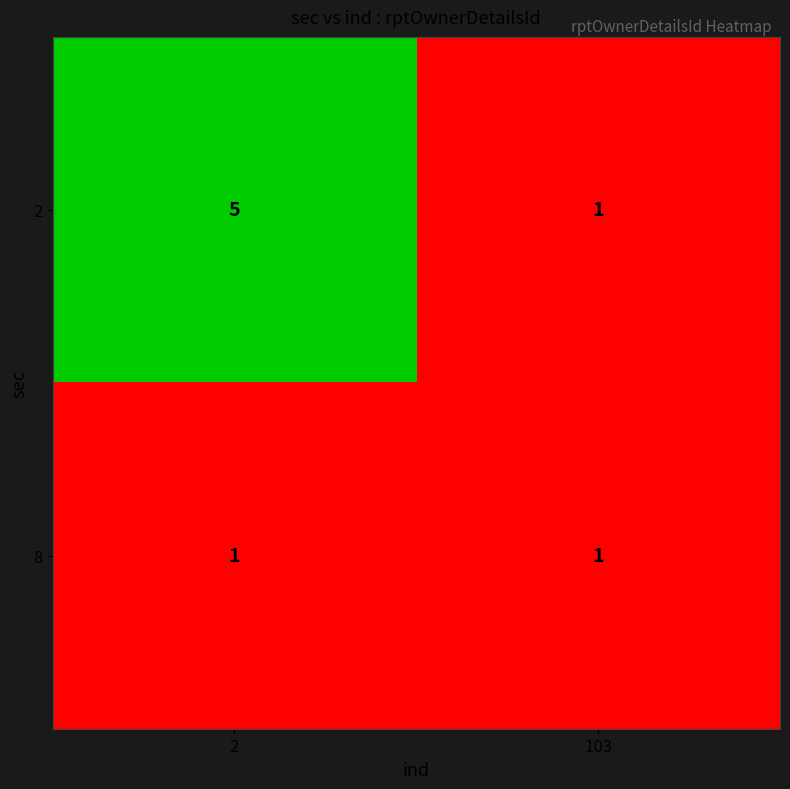

Which label corresponds to the largest value in the chart?

2